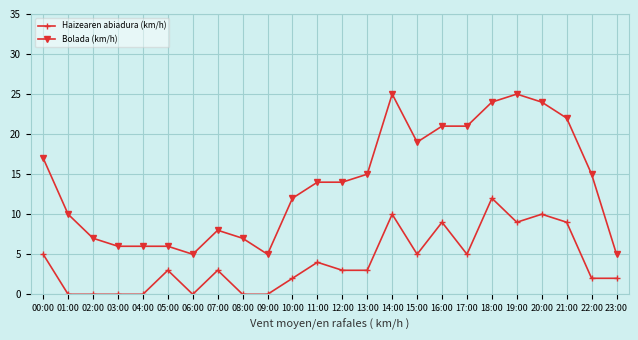

What position from the right is 09:00?

15